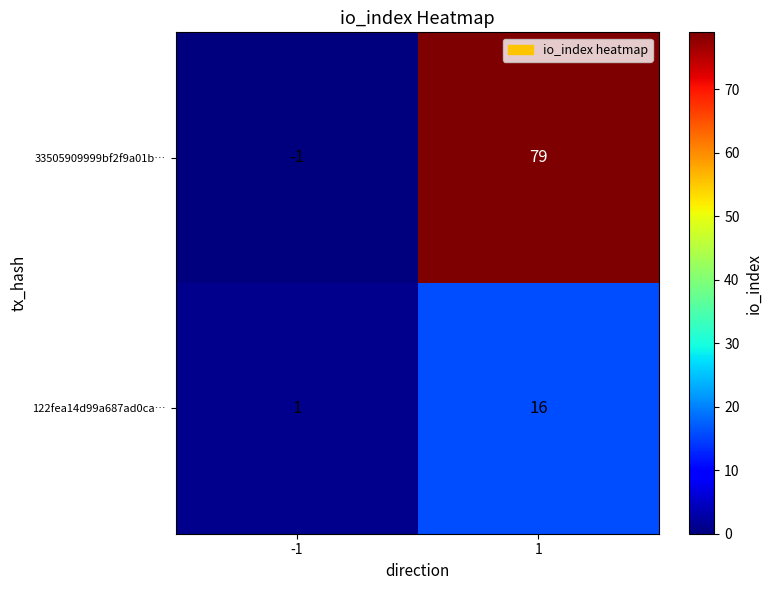

What is the maximum value shown in the chart?

79